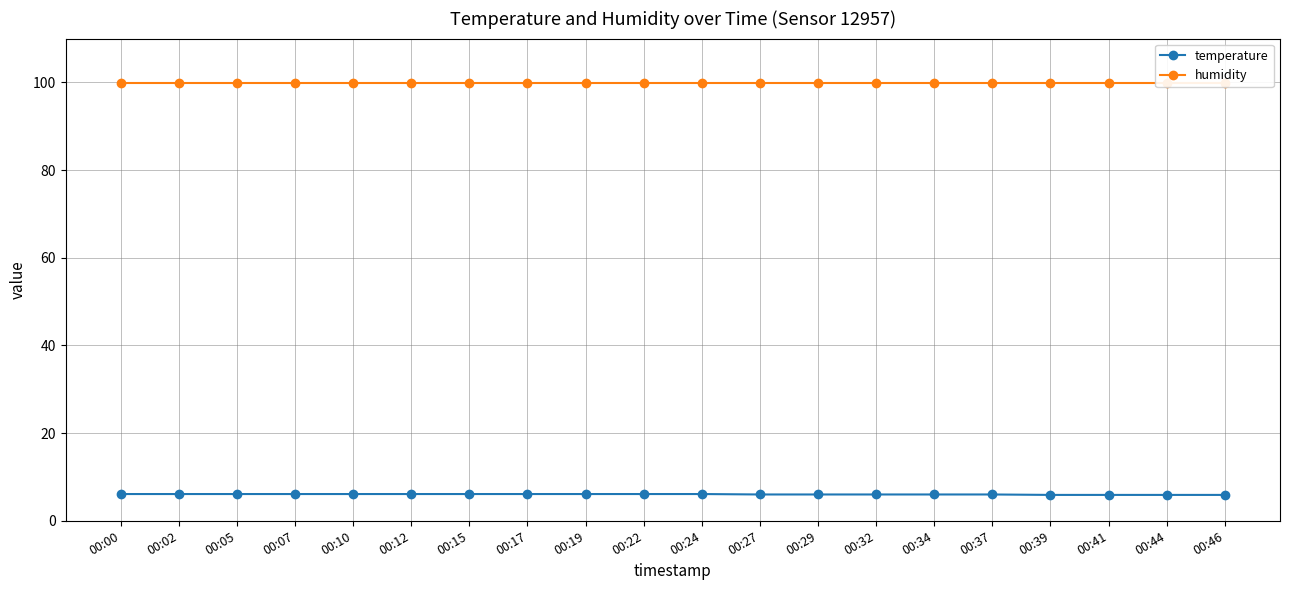

What is the total value across all series at 00:44?

105.8